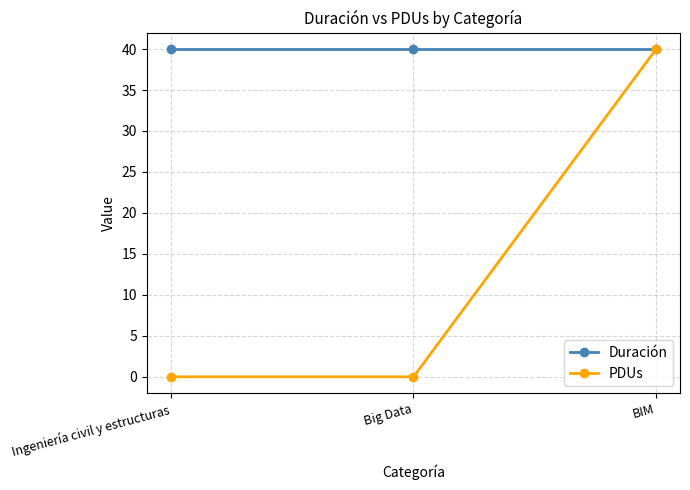

What position from the right is BIM?

1